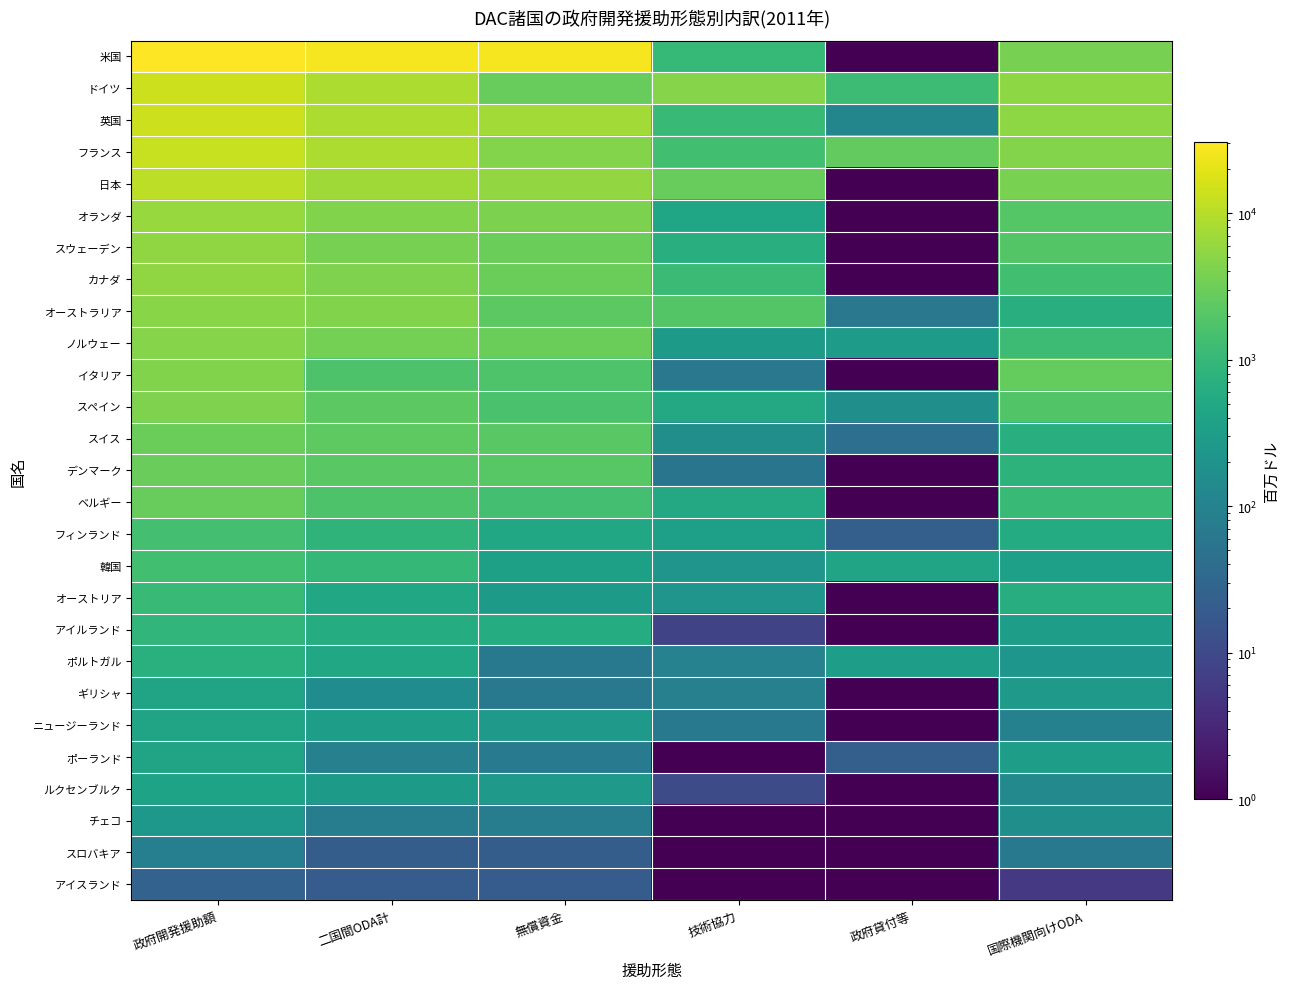

Reading left to right, extract all data points from this chart.

米国: 政府開発援助額=30782.8	二国間ODA計=27075.8	無償資金=27269.2	技術協力=1008.1	政府貸付等=0.1	国際機関向けODA=3706.9
ドイツ: 政府開発援助額=14092.9	二国間ODA計=8736.3	無償資金=2799.0	技術協力=4730.5	政府貸付等=1206.8	国際機関向けODA=5356.7
英国: 政府開発援助額=13832.4	二国間ODA計=8473.5	無償資金=7240.4	技術協力=1119.3	政府貸付等=113.8	国際機関向けODA=5358.8
フランス: 政府開発援助額=12997.2	二国間ODA計=8494.7	無償資金=4605.2	技術協力=1363.8	政府貸付等=2525.7	国際機関向けODA=4502.5
日本: 政府開発援助額=10831.4	二国間ODA計=6943.0	無償資金=5819.6	技術協力=2747.1	政府貸付等=0.1	国際機関向けODA=3888.4
オランダ: 政府開発援助額=6344.0	二国間ODA計=4336.3	無償資金=4084.4	技術協力=453.1	政府貸付等=0.1	国際機関向けODA=2007.7
スウェーデン: 政府開発援助額=5603.1	二国間ODA計=3641.7	無償資金=2988.9	技術協力=652.8	政府貸付等=0.1	国際機関向けODA=1961.4
カナダ: 政府開発援助額=5458.6	二国間ODA計=4111.2	無償資金=3007.9	技術協力=1150.1	政府貸付等=0.1	国際機関向けODA=1347.3
オーストラリア: 政府開発援助額=4923.9	二国間ODA計=4278.3	無償資金=2261.3	技術協力=1955.0	政府貸付等=62.0	国際機関向けODA=645.5
ノルウェー: 政府開発援助額=4755.6	二国間ODA計=3561.6	無償資金=2997.3	技術協力=278.6	政府貸付等=285.8	国際機関向けODA=1194.0
イタリア: 政府開発援助額=4326.0	二国間ODA計=1702.7	無償資金=1820.6	技術協力=63.4	政府貸付等=0.1	国際機関向けODA=2623.2
スペイン: 政府開発援助額=4173.1	二国間ODA計=2281.7	無償資金=1597.8	技術協力=511.6	政府貸付等=172.3	国際機関向けODA=1891.4
スイス: 政府開発援助額=3050.9	二国間ODA計=2373.2	無償資金=2166.2	技術協力=163.3	政府貸付等=43.6	国際機関向けODA=677.7
デンマーク: 政府開発援助額=2931.1	二国間ODA計=2144.3	無償資金=2113.8	技術協力=54.7	政府貸付等=0.1	国際機関向けODA=786.8
ベルギー: 政府開発援助額=2807.4	二国間ODA計=1739.2	無償資金=1431.0	技術協力=513.4	政府貸付等=0.1	国際機関向けODA=1068.2
フィンランド: 政府開発援助額=1406.0	二国間ODA計=839.3	無償資金=481.7	技術協力=335.0	政府貸付等=22.6	国際機関向けODA=566.7
韓国: 政府開発援助額=1324.6	二国間ODA計=989.6	無償資金=354.6	技術協力=220.4	政府貸付等=414.6	国際機関向けODA=335.0
オーストリア: 政府開発援助額=1111.4	二国間ODA計=490.1	無償資金=277.0	技術協力=216.0	政府貸付等=0.1	国際機関向けODA=621.3
アイルランド: 政府開発援助額=913.6	二国間ODA計=603.7	無償資金=595.4	技術協力=8.3	政府貸付等=0.1	国際機関向けODA=309.9
ポルトガル: 政府開発援助額=707.8	二国間ODA計=477.2	無償資金=65.8	技術協力=98.2	政府貸付等=313.2	国際機関向けODA=230.7
ギリシャ: 政府開発援助額=424.8	二国間ODA計=153.9	無償資金=65.0	技術協力=89.0	政府貸付等=0.1	国際機関向けODA=270.9
ニュージーランド: 政府開発援助額=424.1	二国間ODA計=329.6	無償資金=265.3	技術協力=64.3	政府貸付等=0.1	国際機関向けODA=94.5
ポーランド: 政府開発援助額=416.9	二国間ODA計=90.1	無償資金=67.5	技術協力=0.1	政府貸付等=22.6	国際機関向けODA=326.8
ルクセンブルク: 政府開発援助額=409.2	二国間ODA計=279.7	無償資金=270.2	技術協力=10.8	政府貸付等=0.1	国際機関向けODA=129.5
チェコ: 政府開発援助額=250.5	二国間ODA計=77.0	無償資金=76.9	技術協力=0.0	政府貸付等=0.1	国際機関向けODA=173.5
スロバキア: 政府開発援助額=86.0	二国間ODA計=21.4	無償資金=21.4	技術協力=0.1	政府貸付等=0.1	国際機関向けODA=64.6
アイスランド: 政府開発援助額=25.6	二国間ODA計=20.1	無償資金=20.1	技術協力=0.1	政府貸付等=0.1	国際機関向けODA=5.5